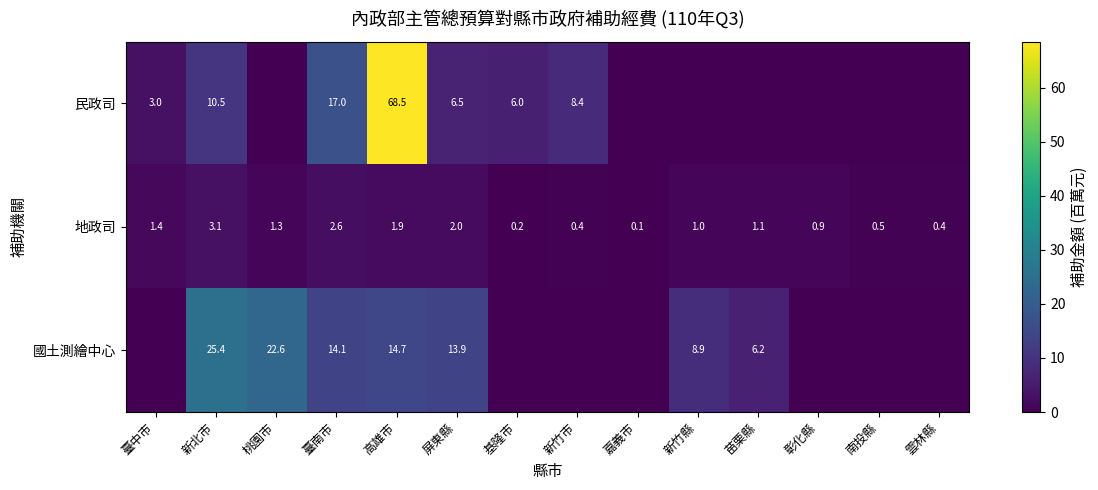

How many data points in 地政司 are less than 1?

6